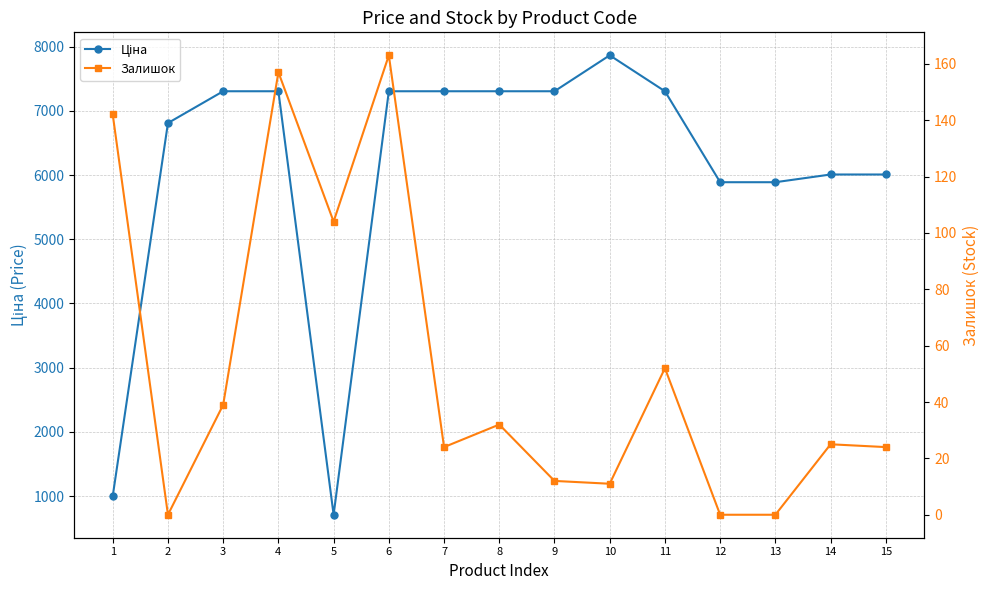

Between 5 and 9, which is larger?

9